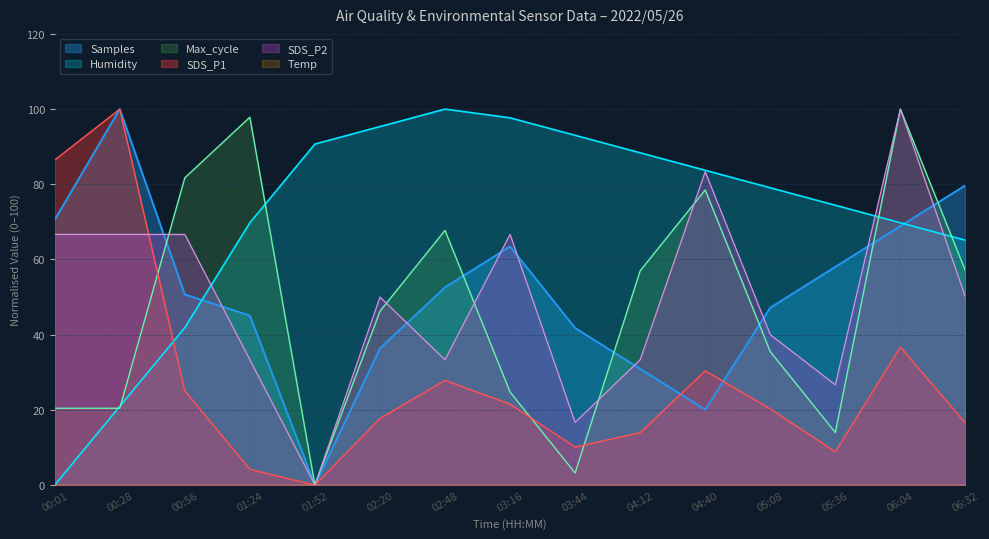

At which category is the sum across all series the highest?

06:04